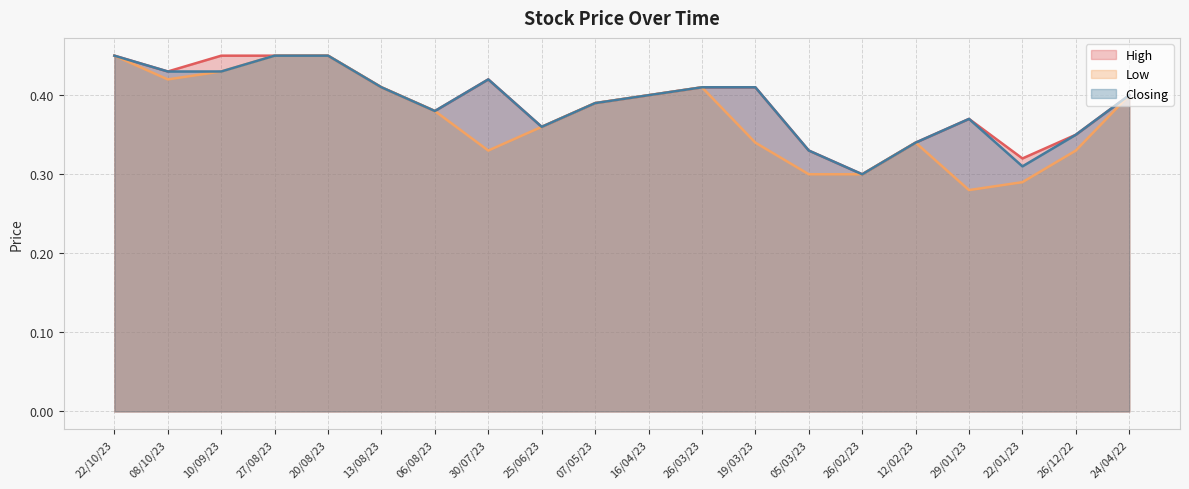

What is the sum of the Low values at 05/03/23 and 26/12/22?

0.6